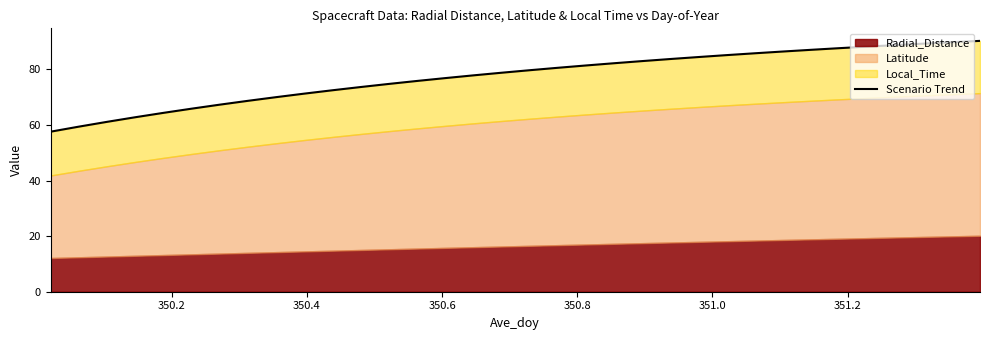

What is the difference between the maximum and minimum values?

32.7